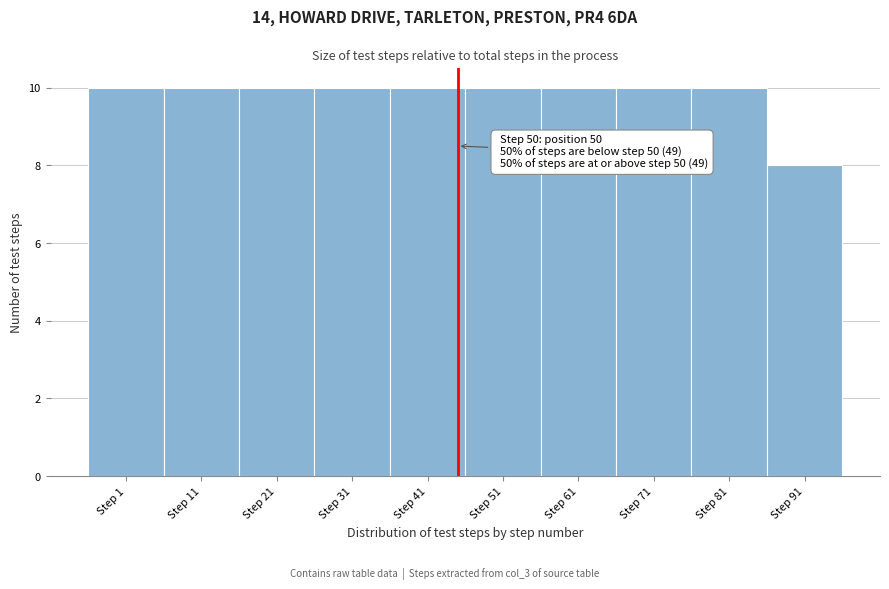

Reading right to left, transcribe all the data shown in this chart.

8	10	10	10	10	10	10	10	10	10